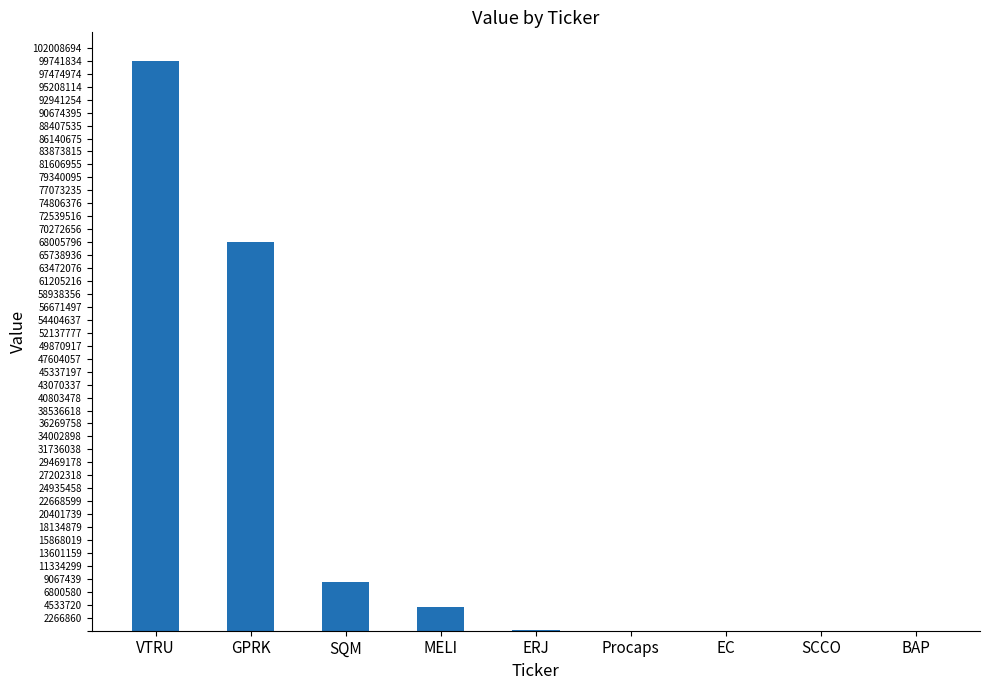

What is the change in value from ERJ to BAP?

-42902